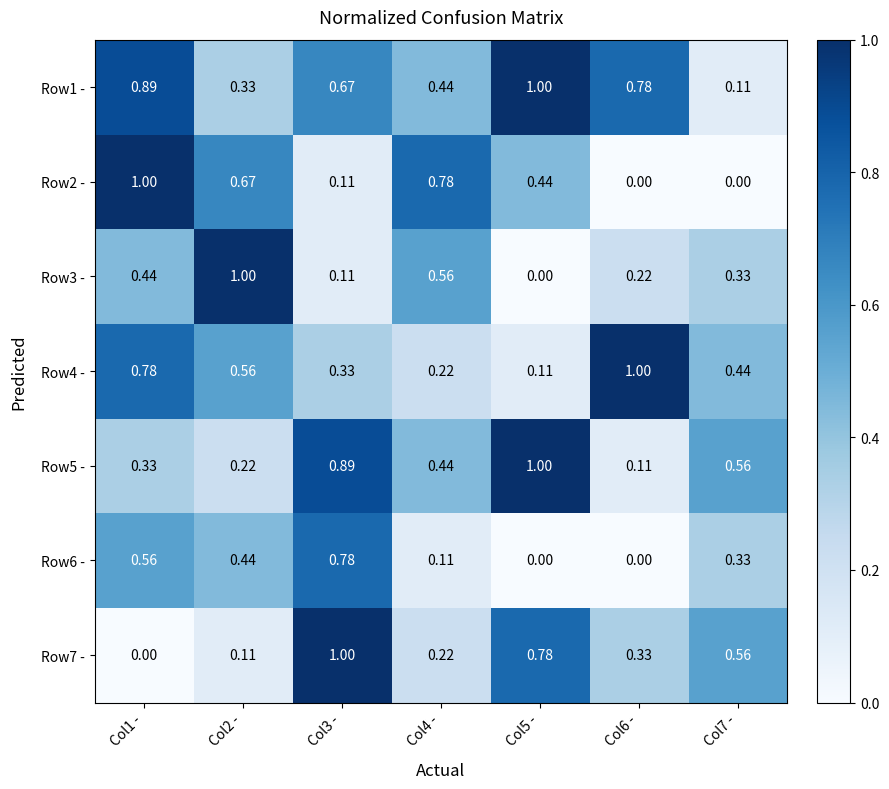

Count the number of data series in this chart.

7